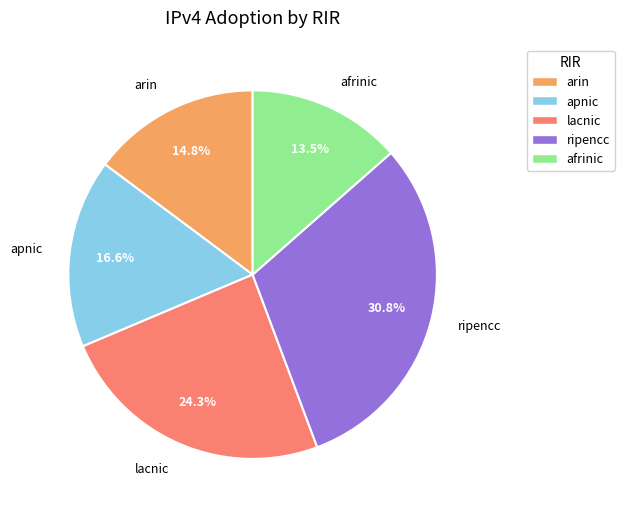

Does lacnic represent more than half of the total?

No